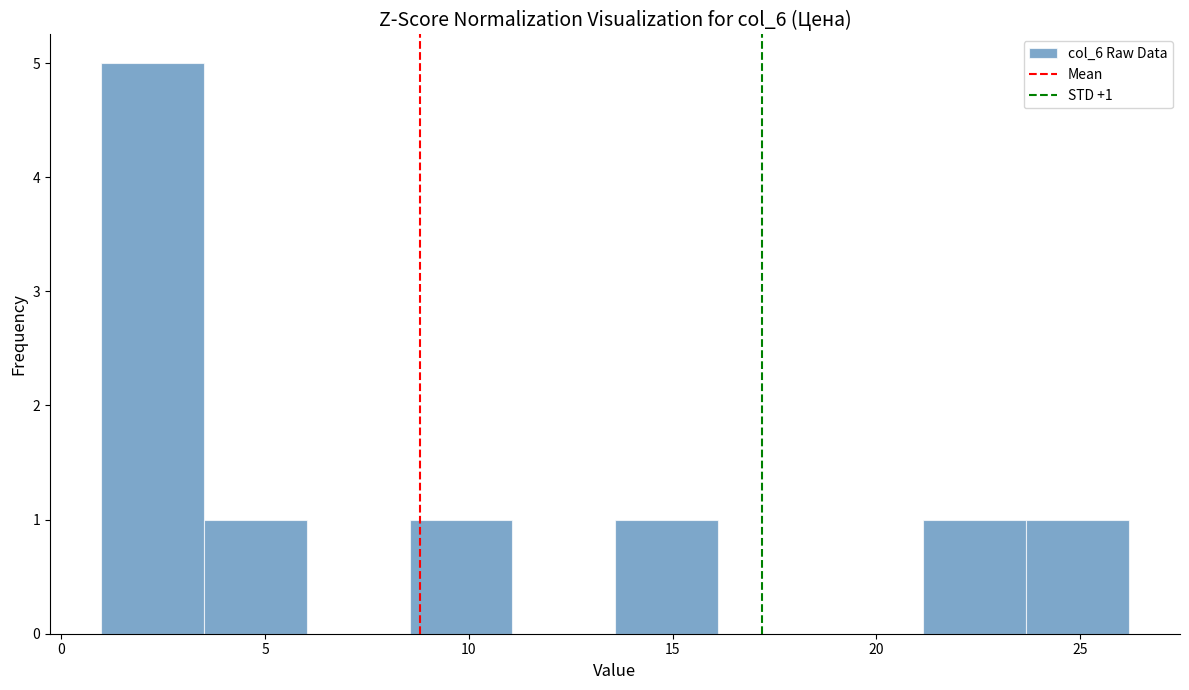

Over which range of the x-axis is the bar tallest?

1.0 to 3.5